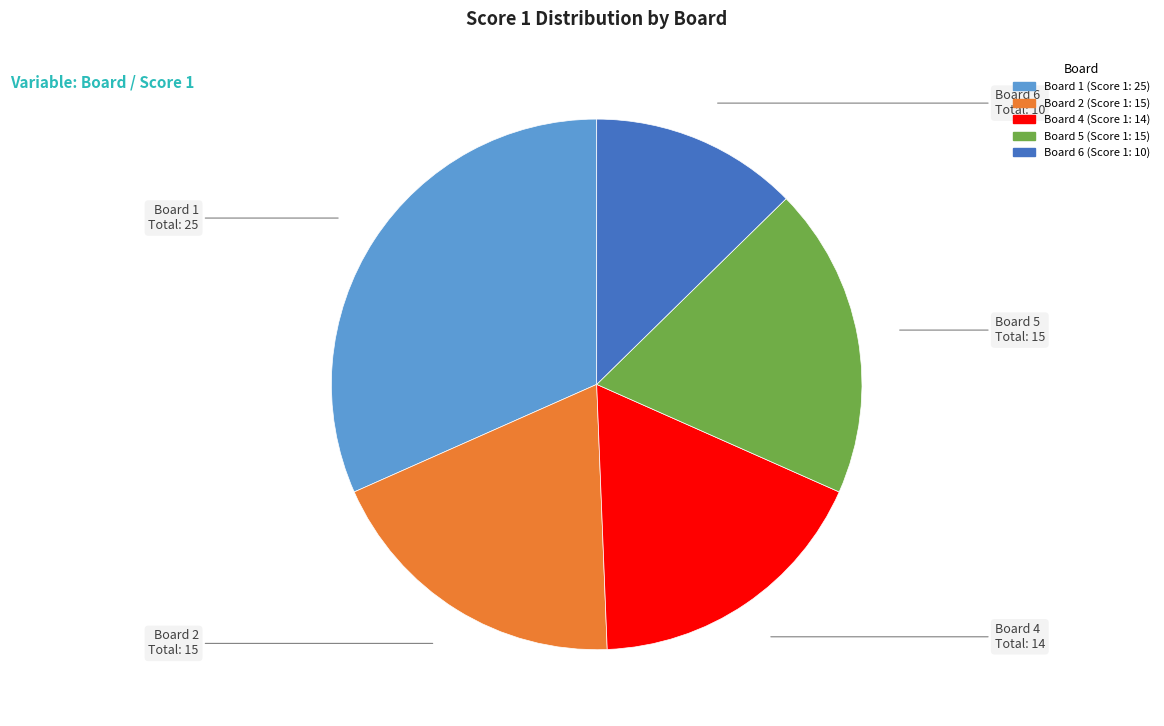

Is there a majority slice in this chart?

No